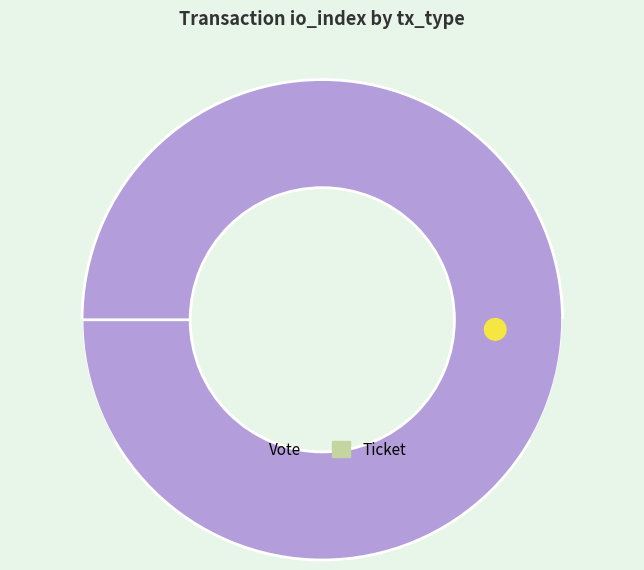

Count the number of slices in the pie.

2